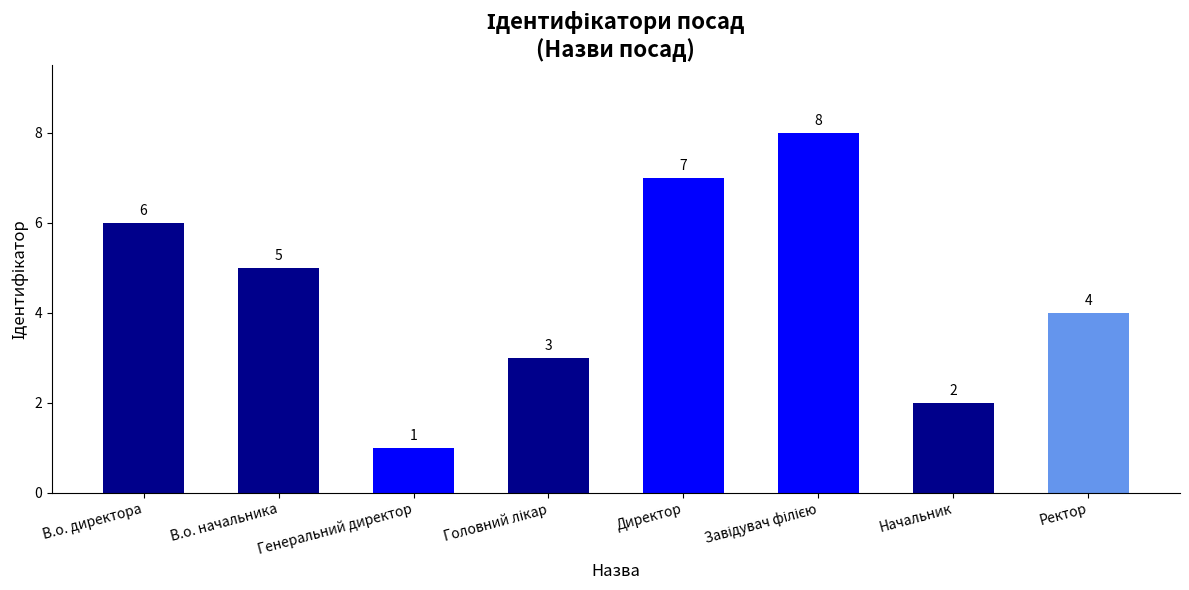

What is the difference between the maximum and second lowest values?

6